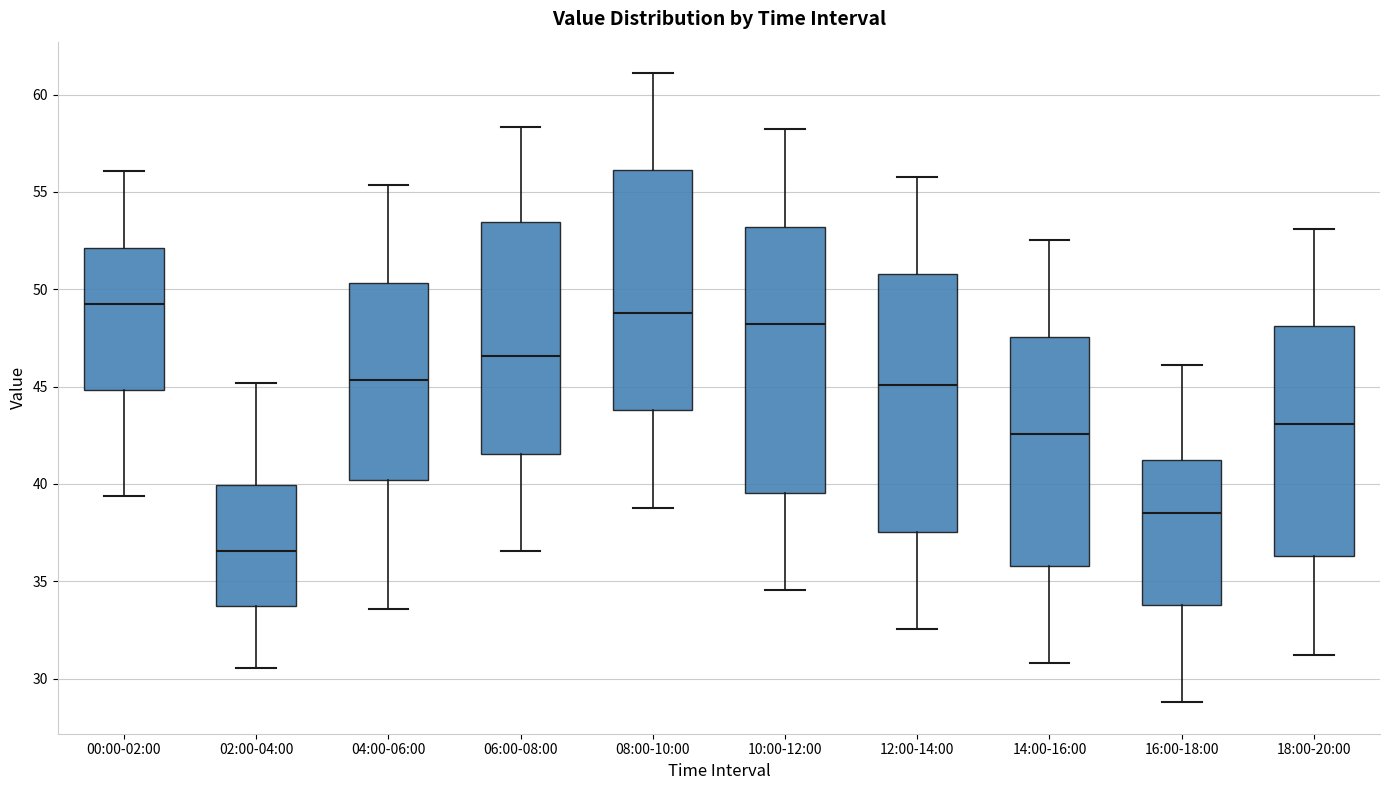

Where does the upper whisker of the box for 00:00-02:00 end on the y-axis? The values are not printed on the chart, so give them approximately, as read against the axis.

56.0